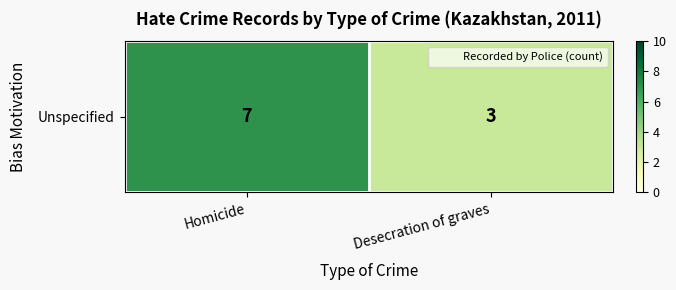

What is the sum of the values at Desecration of graves and Homicide?

10